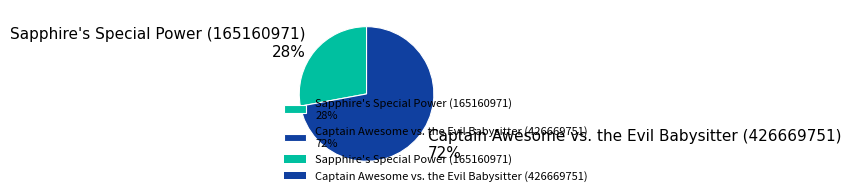

Rank the categories by value from highest to lowest.

Captain Awesome vs. the Evil Babysitter (426669751), Sapphire's Special Power (165160971)